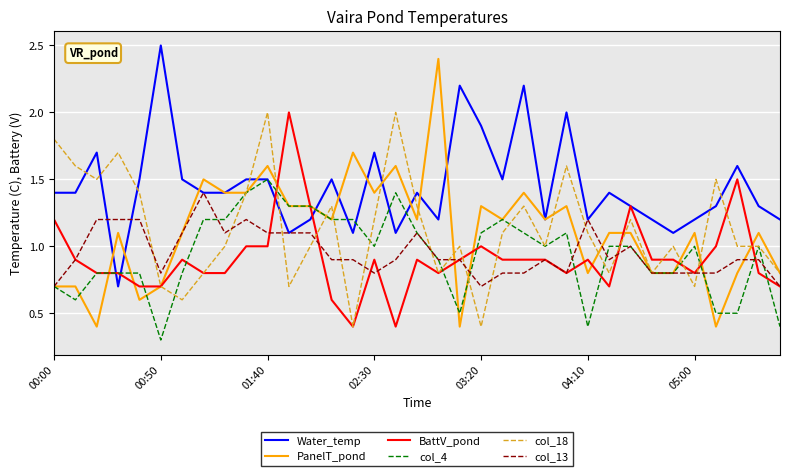

Which series has the largest total across all categories?

Water_temp